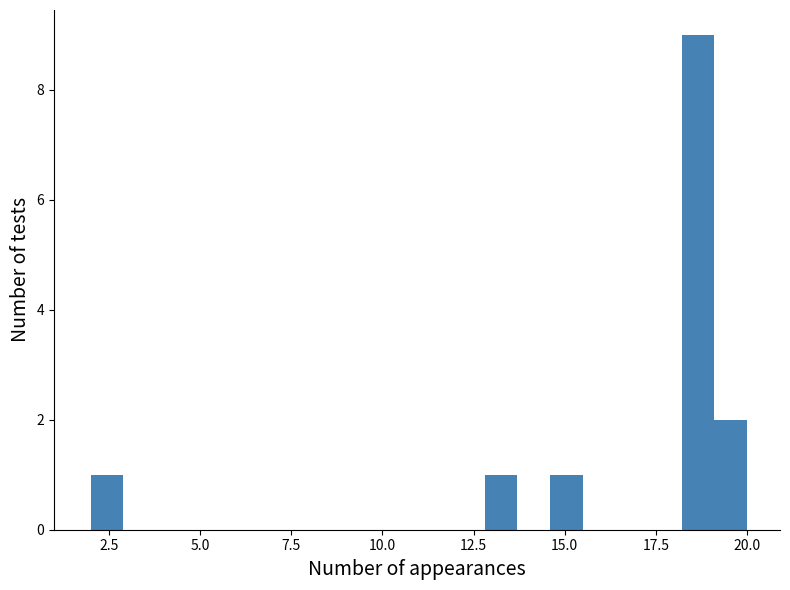

Read against the x-axis, roughly where is the centre of the tallest bar?

18.5